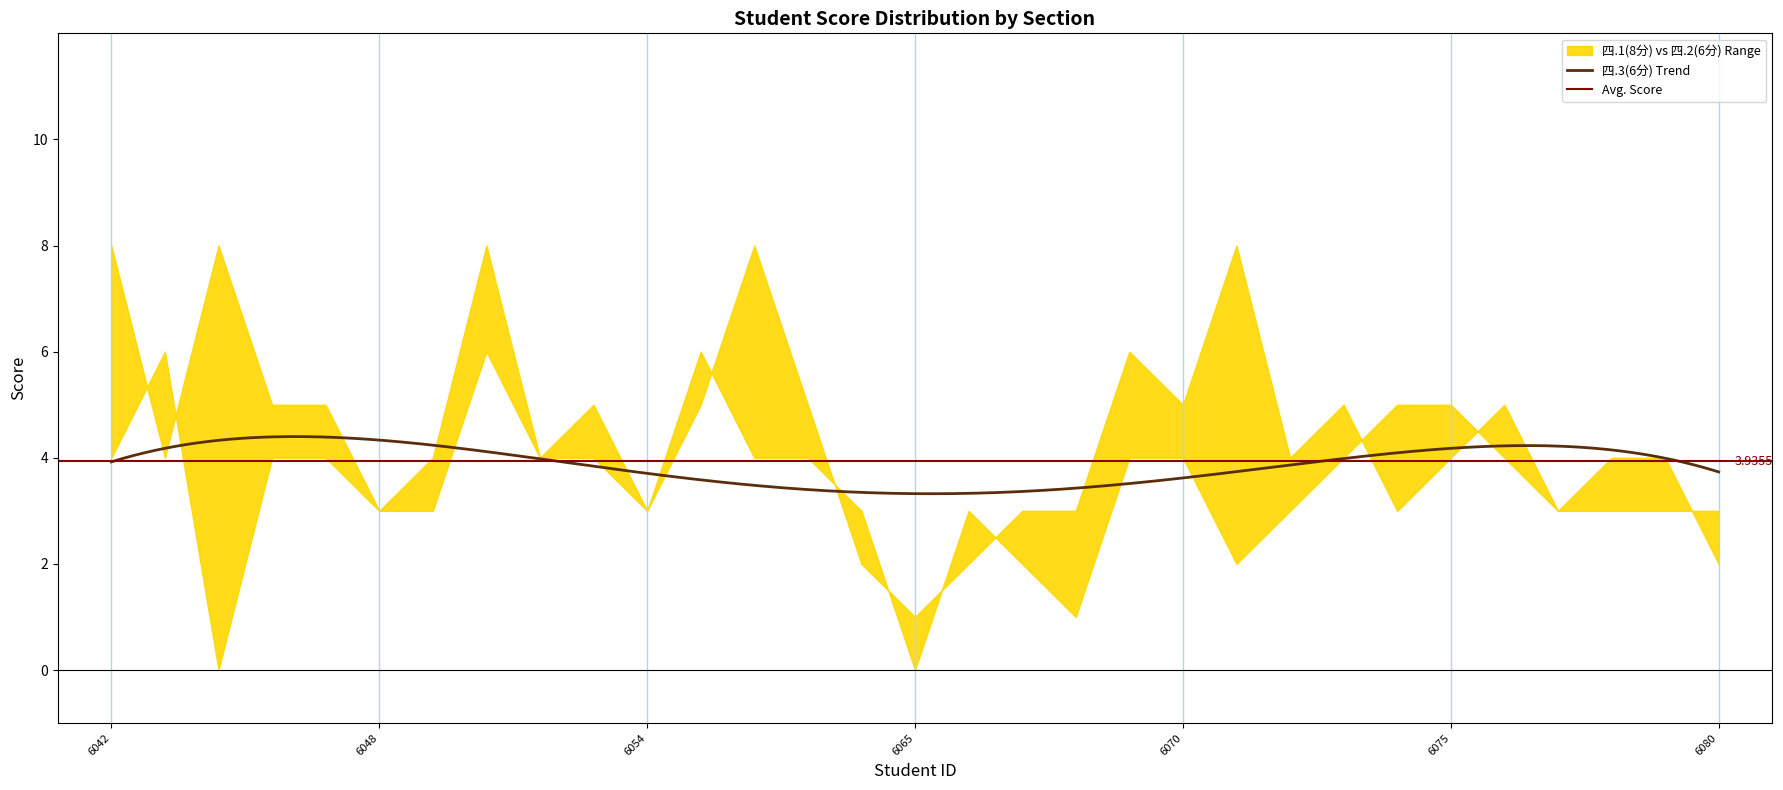

Which series has the largest total across all categories?

四.1(8分)